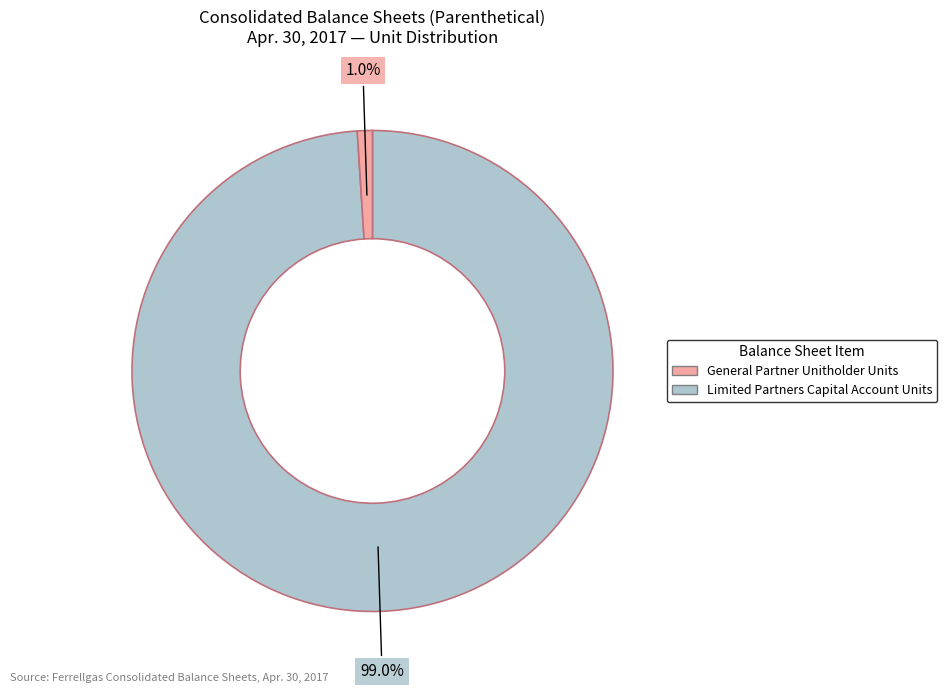

Does any single category account for the majority?

Yes